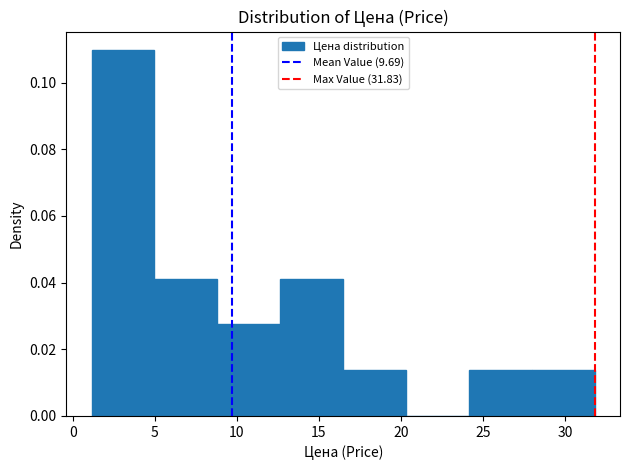

Reading left to right, transcribe this chart: for each bar, give the range it covers on the x-axis and its height. Neither the bar edges nor the heights are printed on the chart, so give them approximately, as read against the axes.

1.0 to 5.0: 0.110
5.0 to 9.0: 0.042
9.0 to 12.5: 0.028
12.5 to 16.5: 0.042
16.5 to 20.5: 0.014
20.5 to 24.0: 0
24.0 to 28.0: 0.014
28.0 to 32.0: 0.014